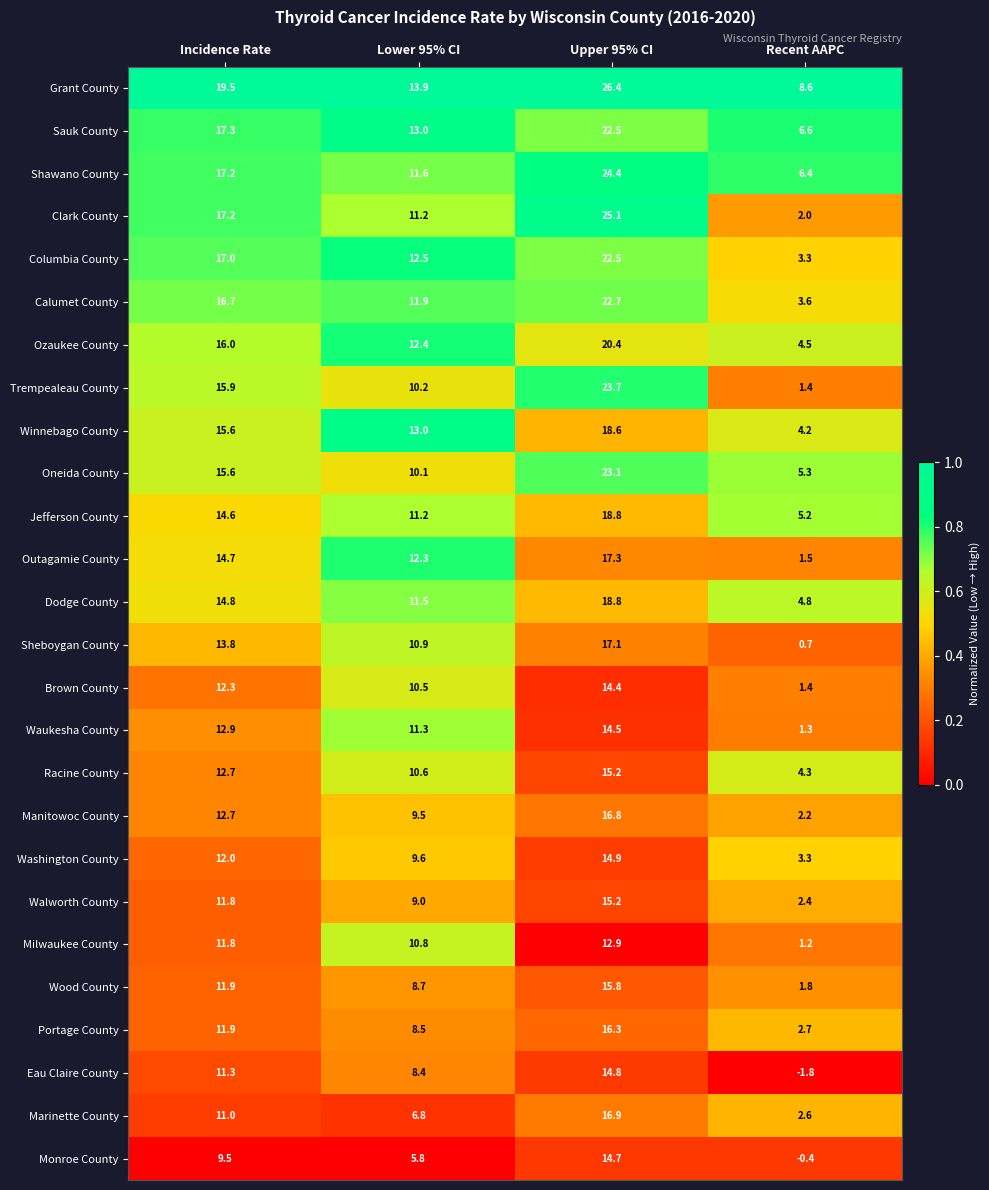

What is the difference between the highest and lowest values at Incidence Rate?

10.0